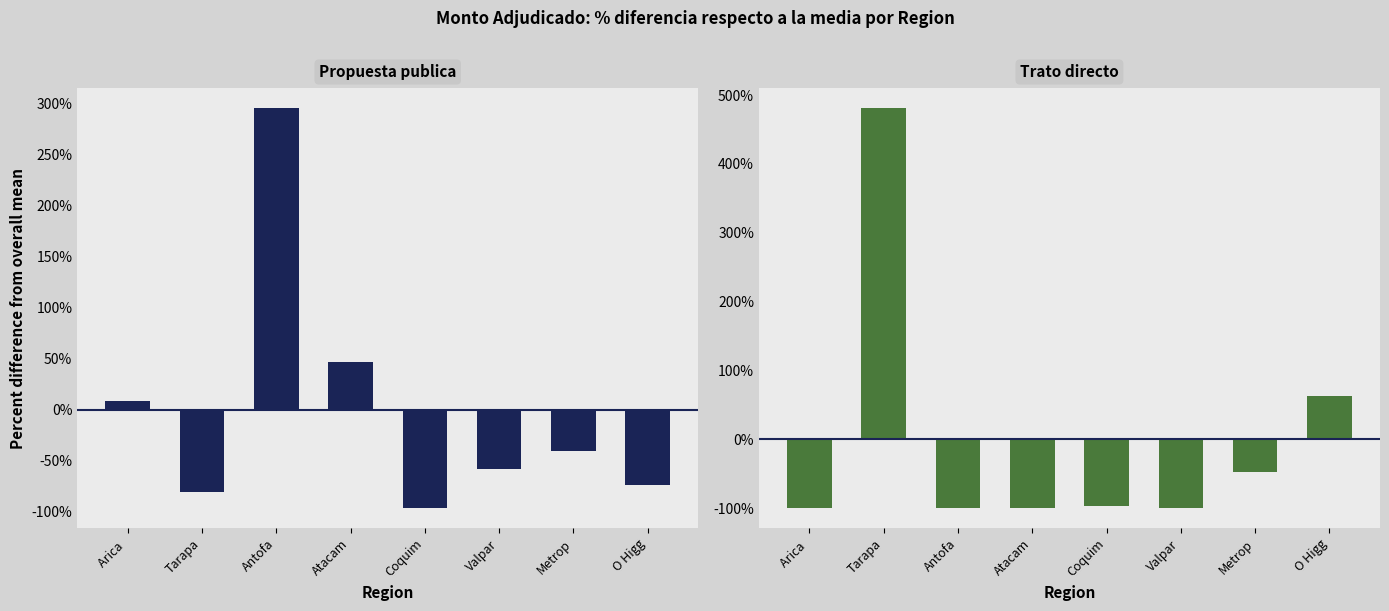

Does the chart contain any negative values?

Yes